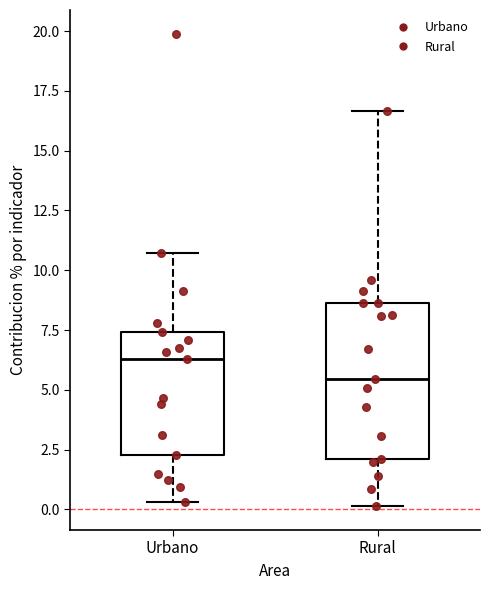

Which box has the lowest median line?

Rural